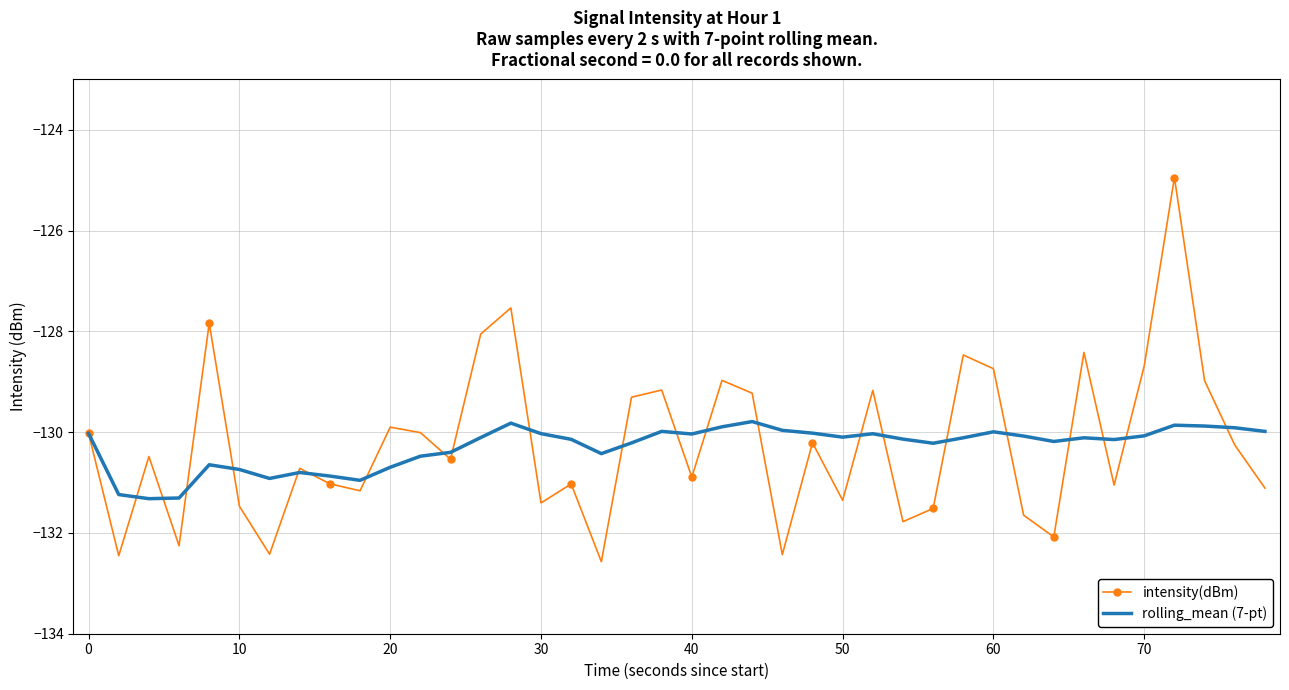

List the series in order of their peak value, lowest first.

rolling_mean (7-pt), intensity(dBm)